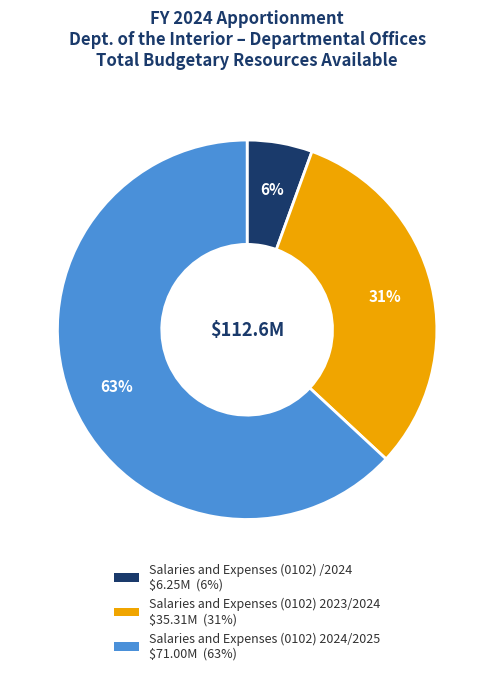

Does Salaries and Expenses (0102) /2024 account for over 50% of the chart?

No